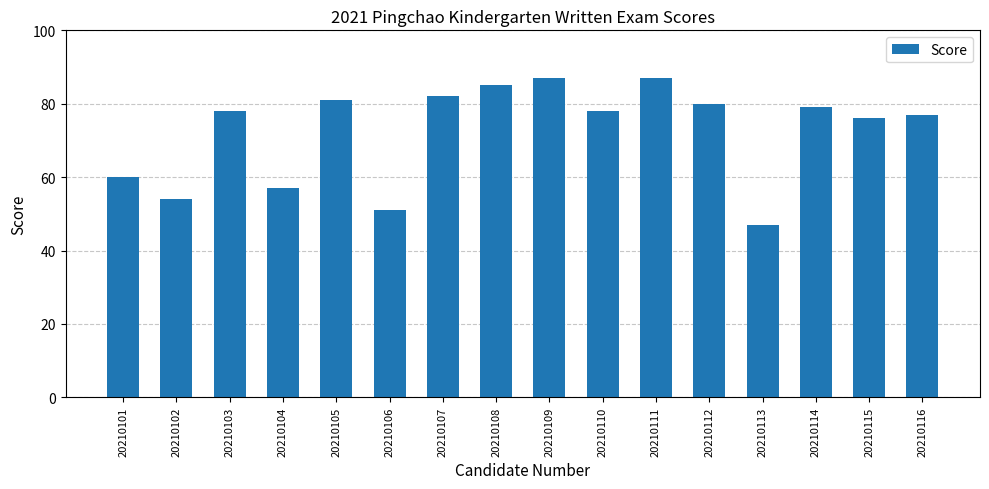

What is the value of the 16th bar from the left?

77